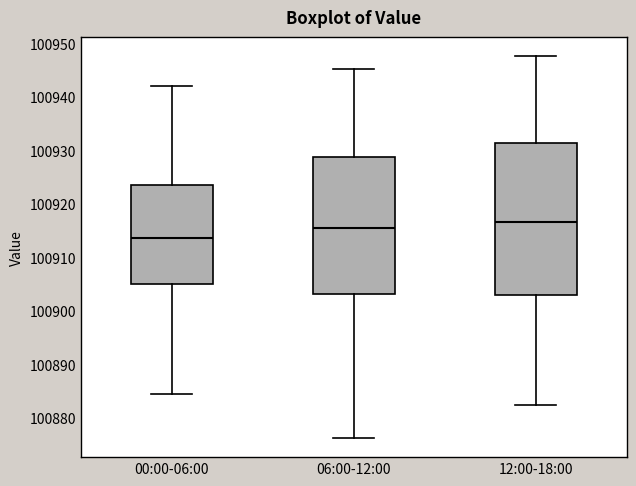

Reading left to right, read every box against the y-axis: the position of its median line, the range the box covers, and the ends of its whiskers. The values are not printed on the chart, so give them approximately, as read against the axis.

00:00-06:00: median 100914, box 100905 to 100924, whiskers 100884 to 100942
06:00-12:00: median 100916, box 100903 to 100929, whiskers 100876 to 100945
12:00-18:00: median 100917, box 100903 to 100931, whiskers 100882 to 100948